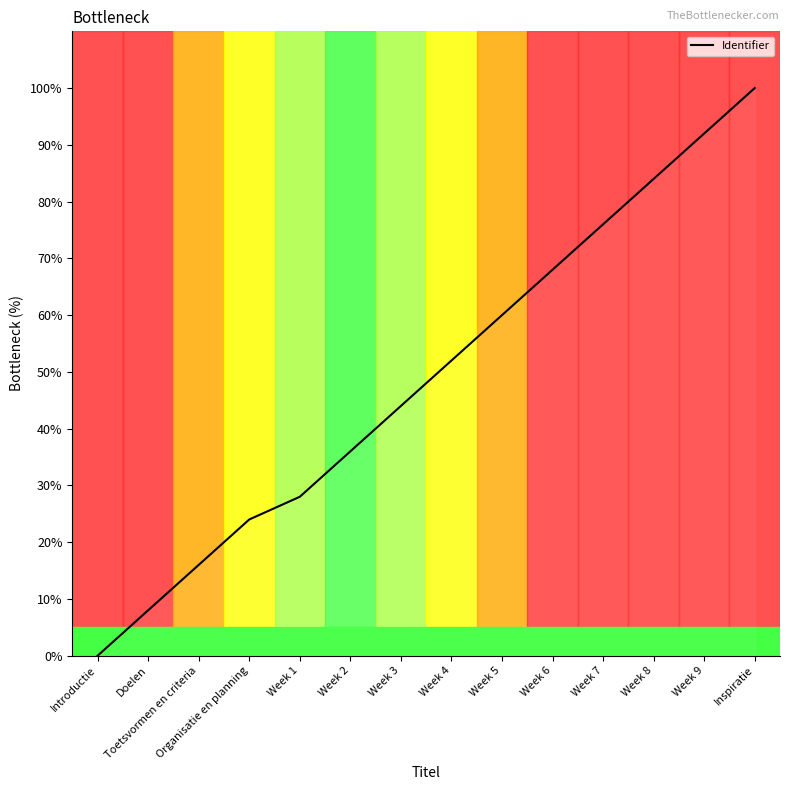

True or false: the data shows 79.0 at Week 3.

False